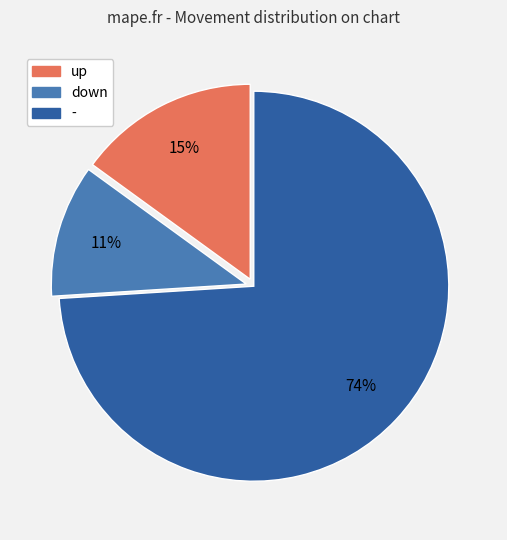

What percentage is the up slice, to the nearest percent?

15%